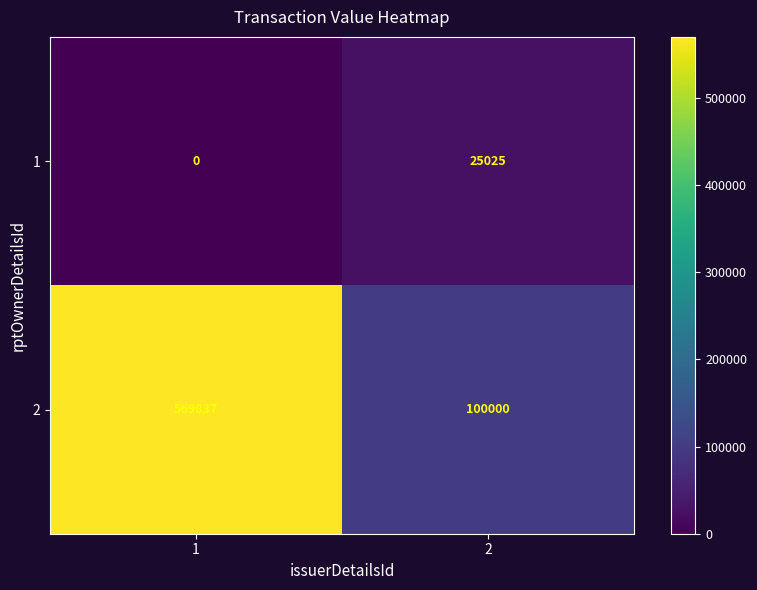

What is the difference between the highest and lowest values at 1?

569837